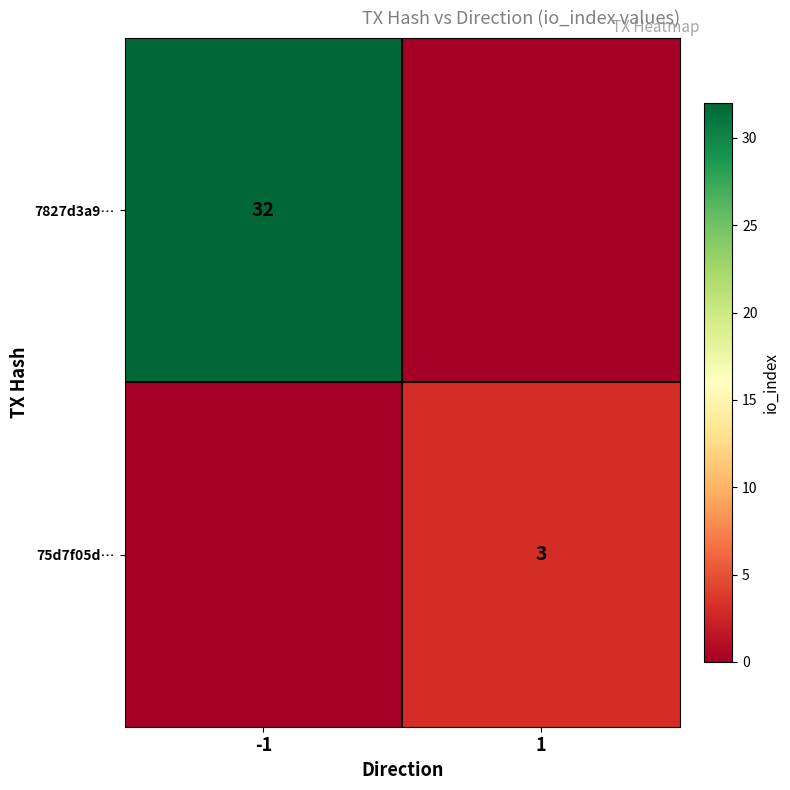

The value of 7827d3a9… at -1 is 32. True or false?

True